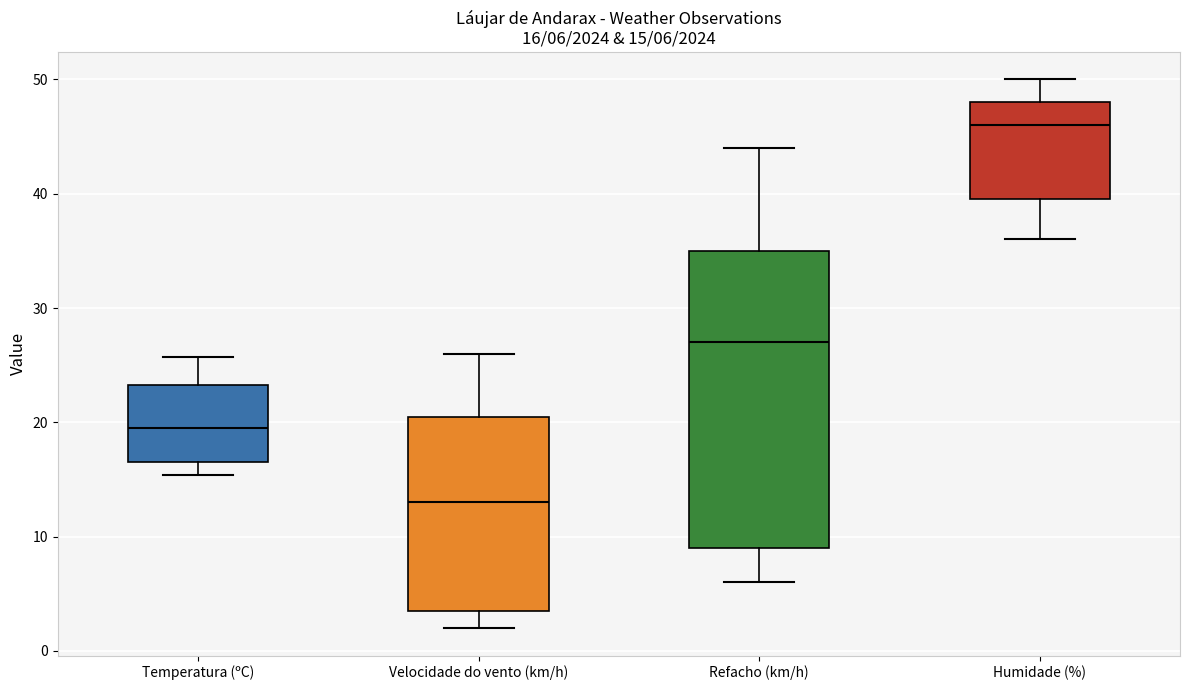

Which box has the lowest median line?

Velocidade do vento (km/h)